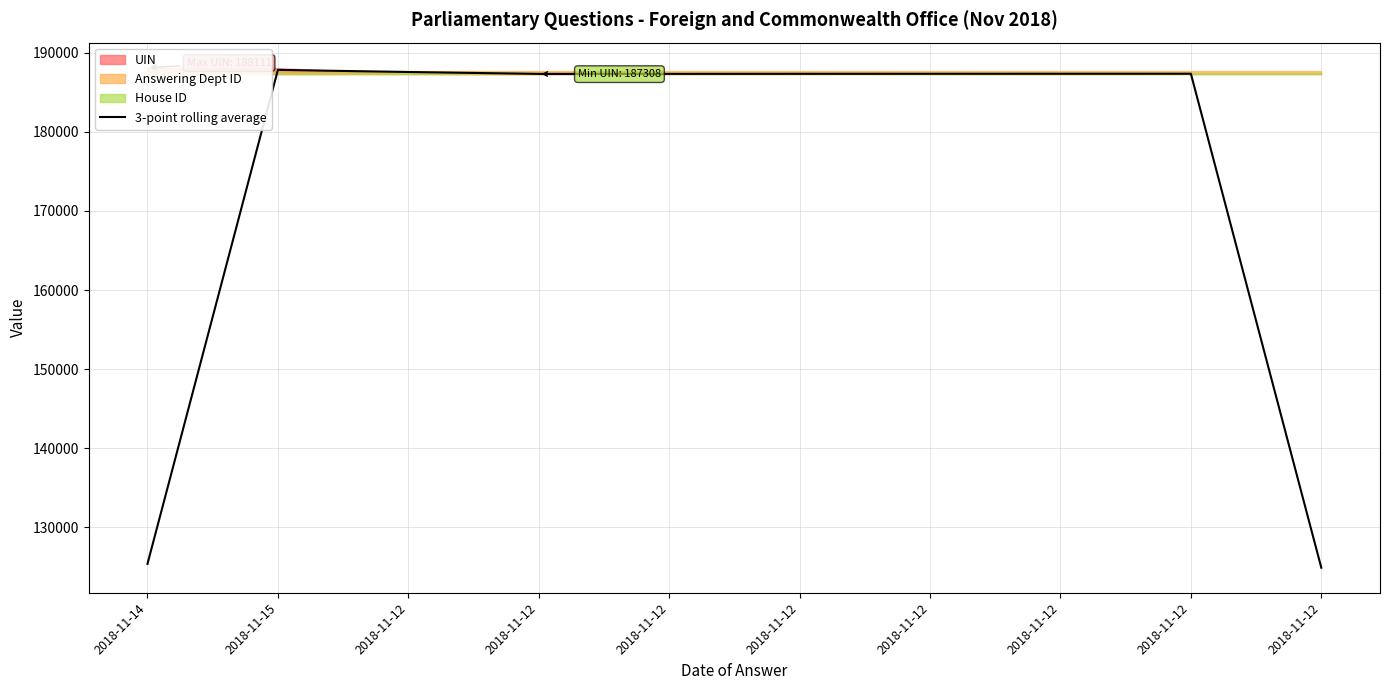

True or false: the data shows 124894.3 at 2018-11-12.

True